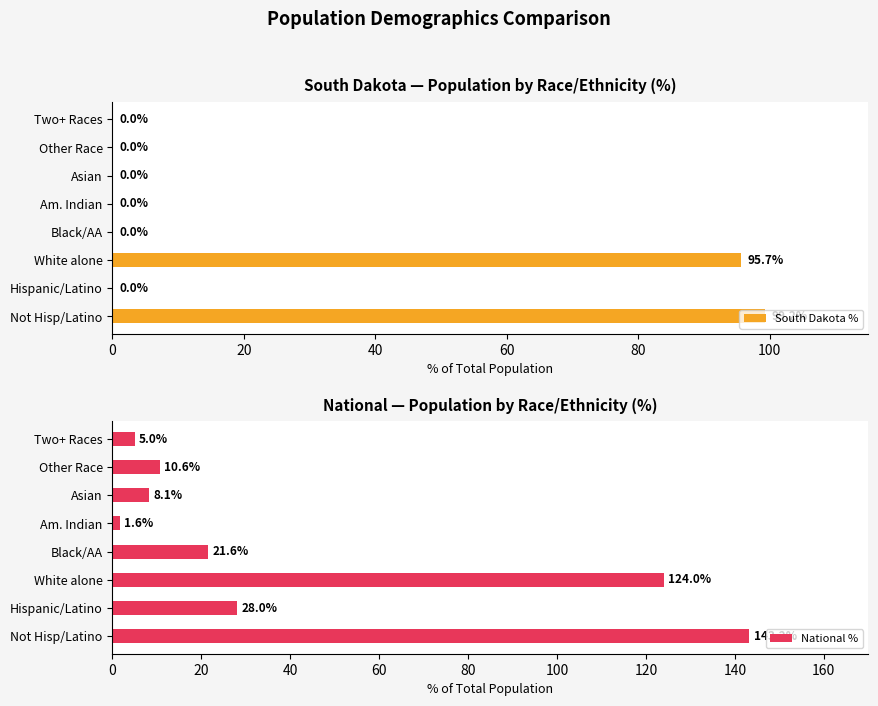

At which label is South Dakota % closest to 49?

White alone